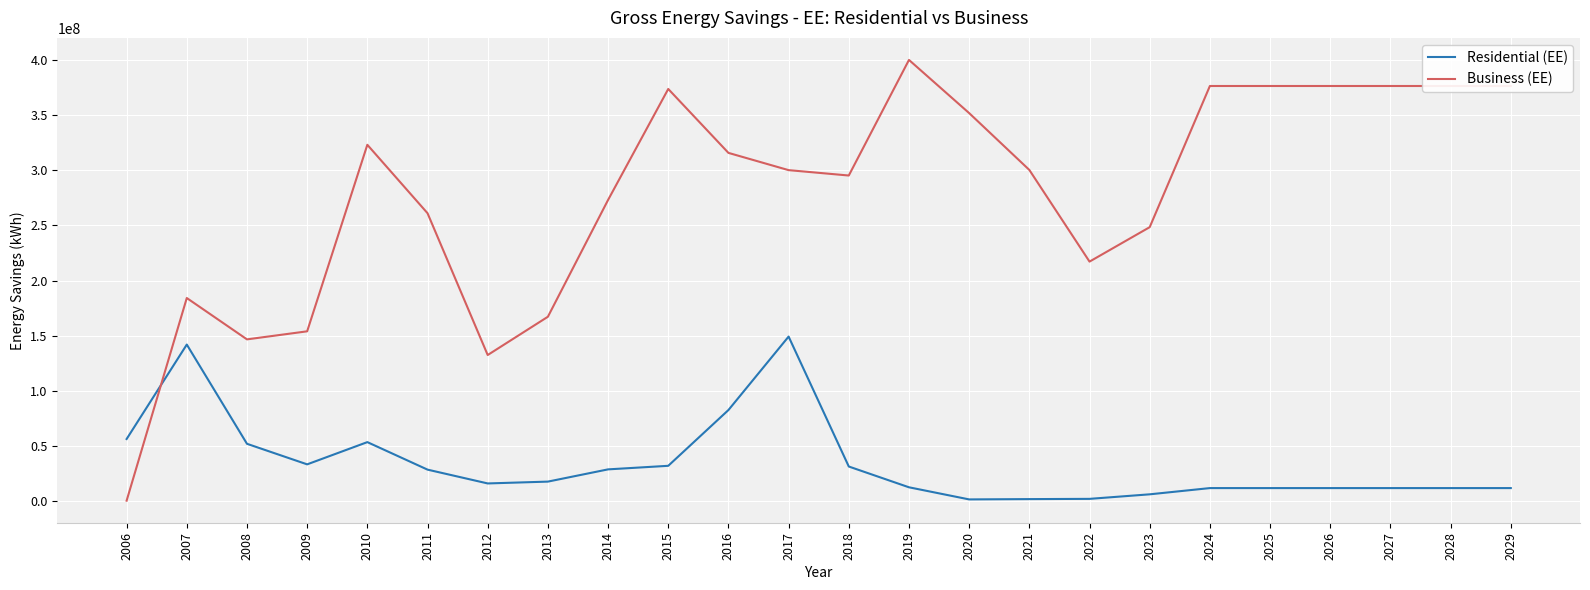

Is this an area chart (filled region under the line)?

No